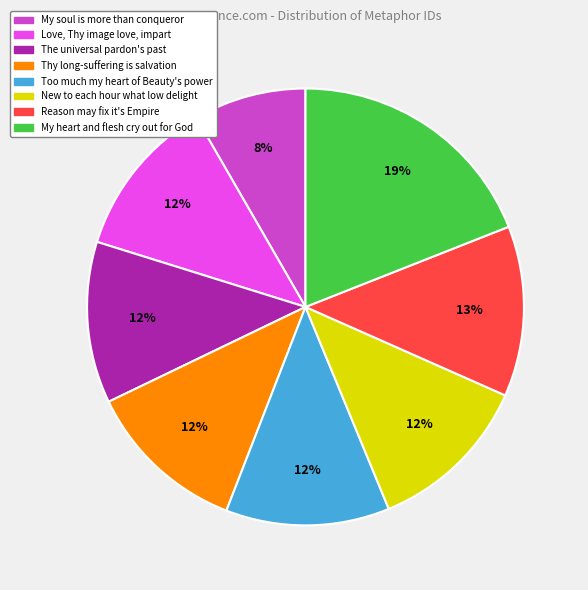

Count the number of slices in the pie.

8